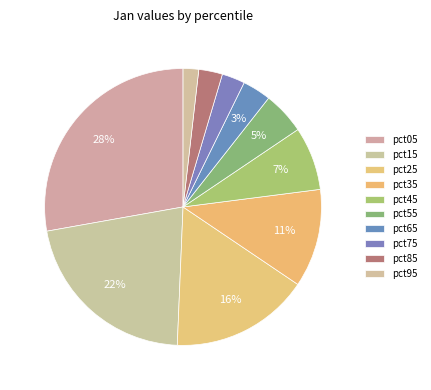

Does pct25 represent more than half of the total?

No